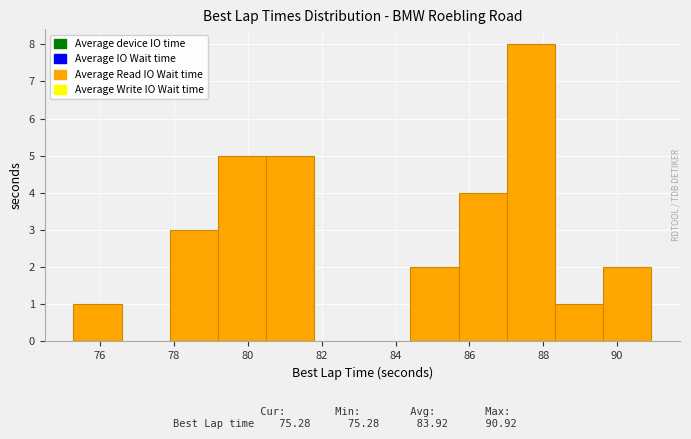

Reading left to right, list every bar in this chart as the range it spans on the x-axis followed by its height. Neither the bar edges nor the heights are printed on the chart, so give them approximately, as read against the axes.

75.2 to 76.6: 1
76.6 to 77.8: 0
77.8 to 79.2: 3
79.2 to 80.4: 5
80.4 to 81.8: 5
81.8 to 83.0: 0
83.0 to 84.4: 0
84.4 to 85.8: 2
85.8 to 87.0: 4
87.0 to 88.4: 8
88.4 to 89.6: 1
89.6 to 91.0: 2